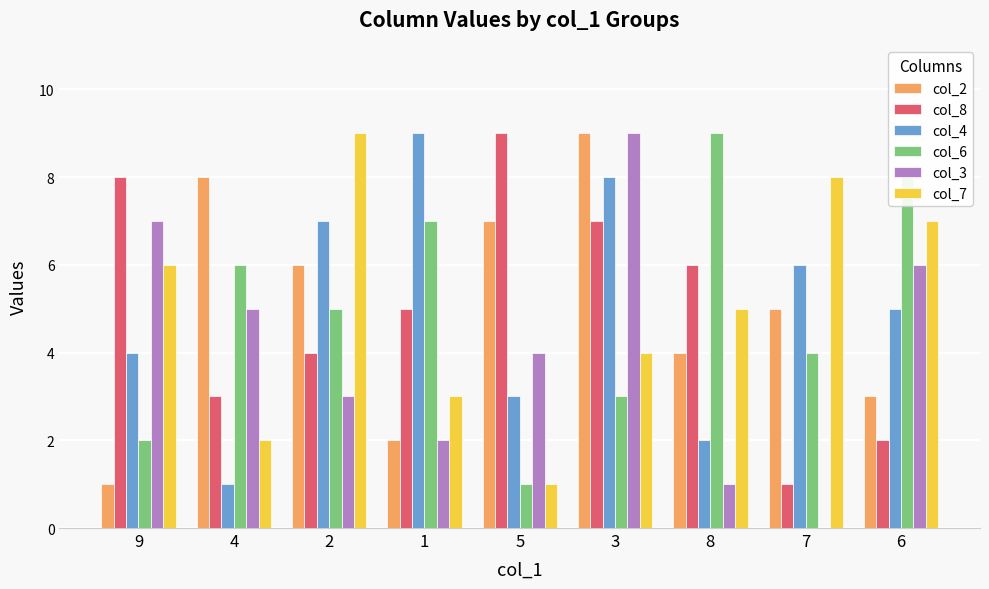

Is it true that col_8 equals 4 at 2?

True